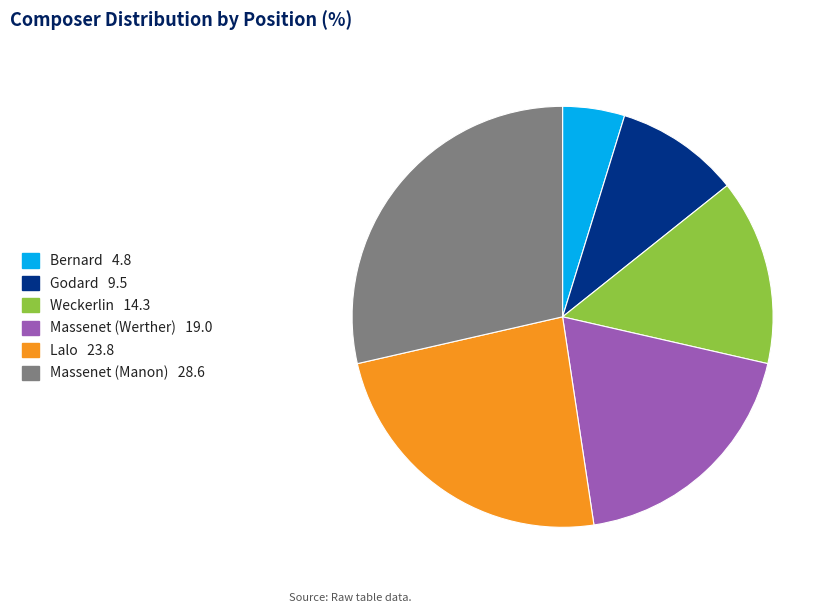

Rank the categories by value from highest to lowest.

Massenet (Manon), Lalo, Massenet (Werther), Weckerlin, Godard, Bernard